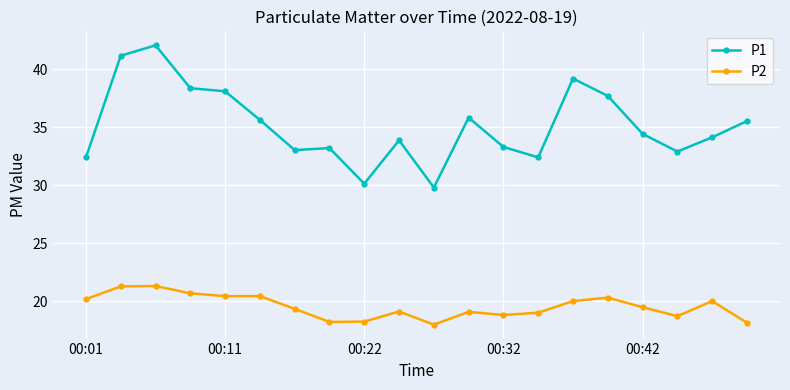

What are all the series names shown in the legend?

P1, P2